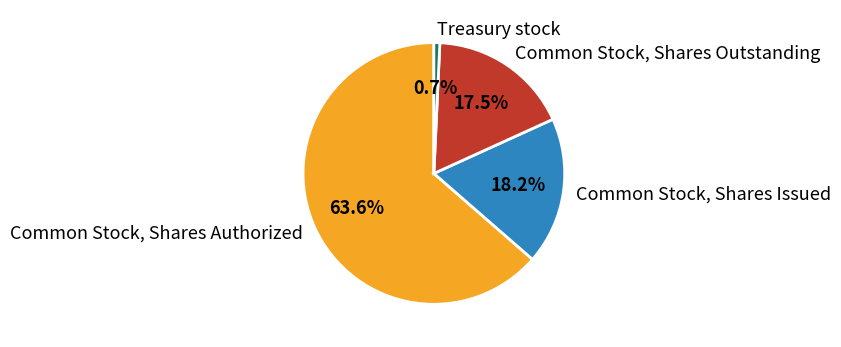

What percentage is the Common Stock, Shares Issued slice, to the nearest percent?

18%